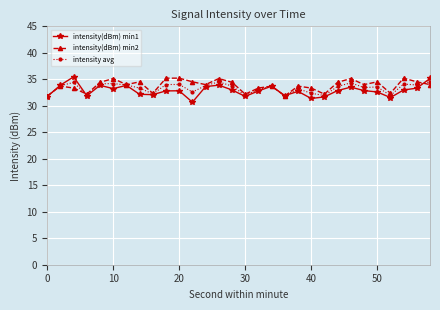

What is the maximum value shown in the chart?

35.5